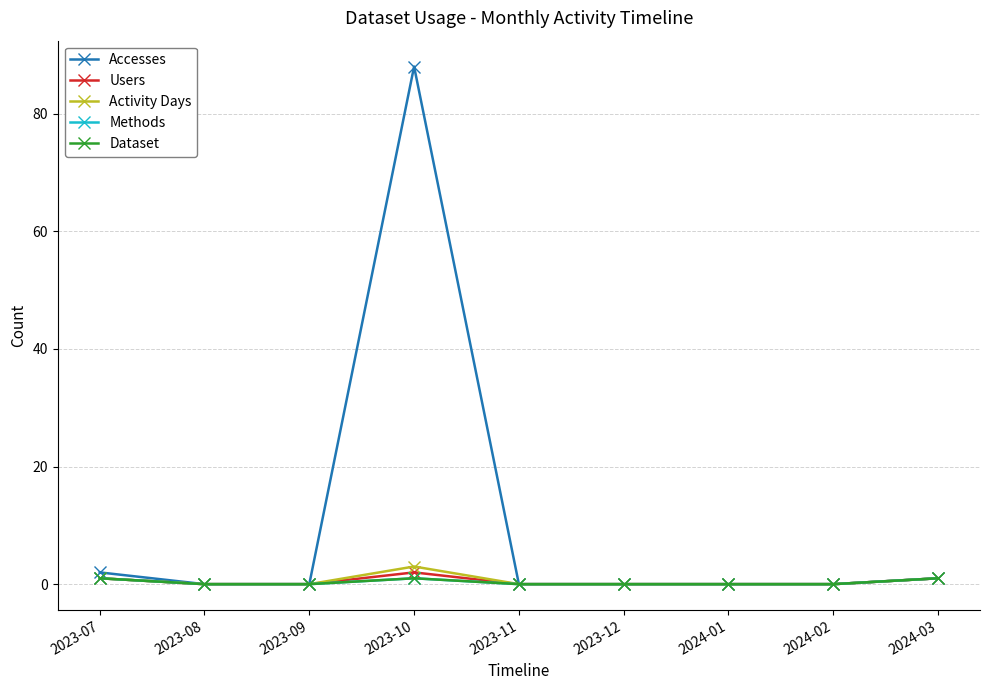

What position from the left is 2023-12?

6